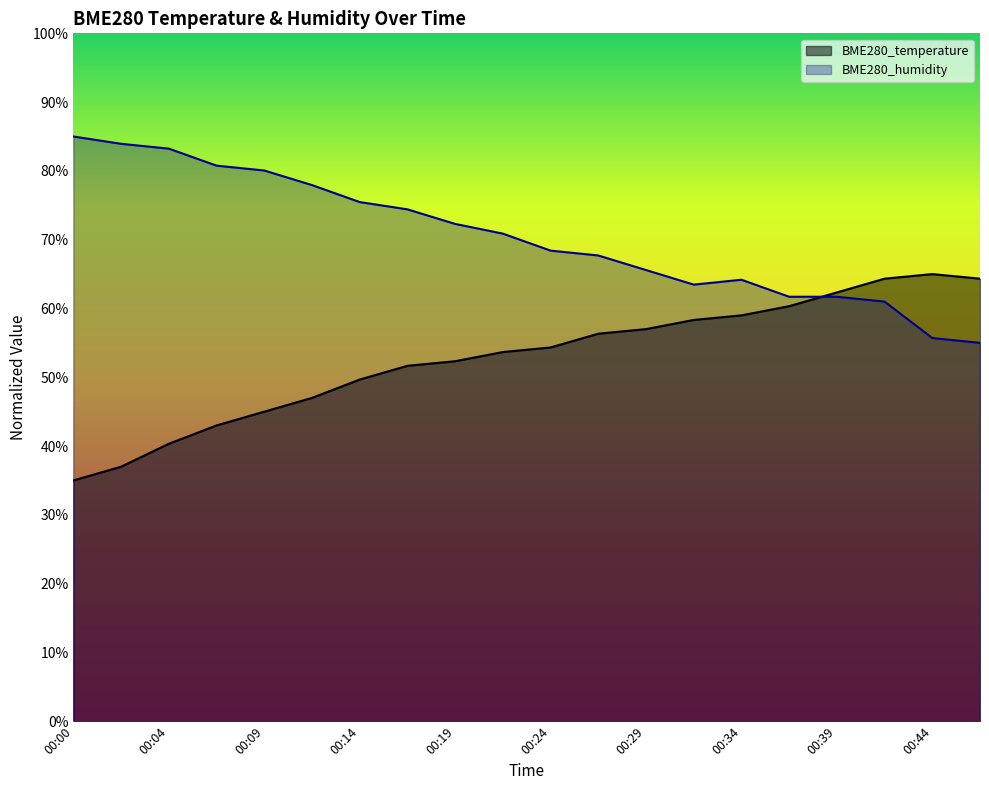

Which series has the largest total across all categories?

BME280_humidity